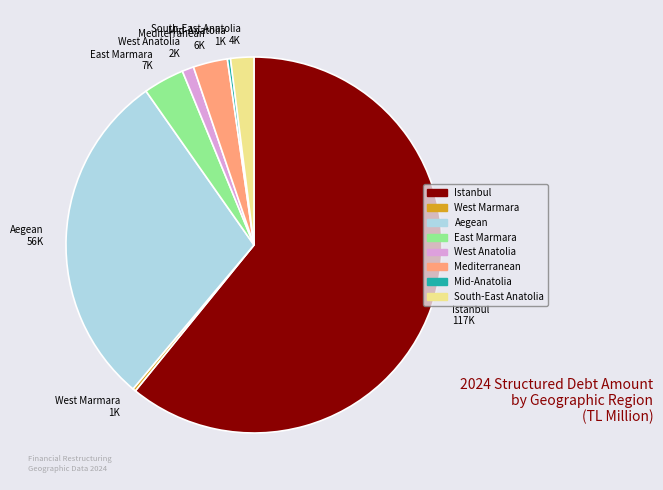

The Mediterranean slice represents 16% of the pie. True or false?

False